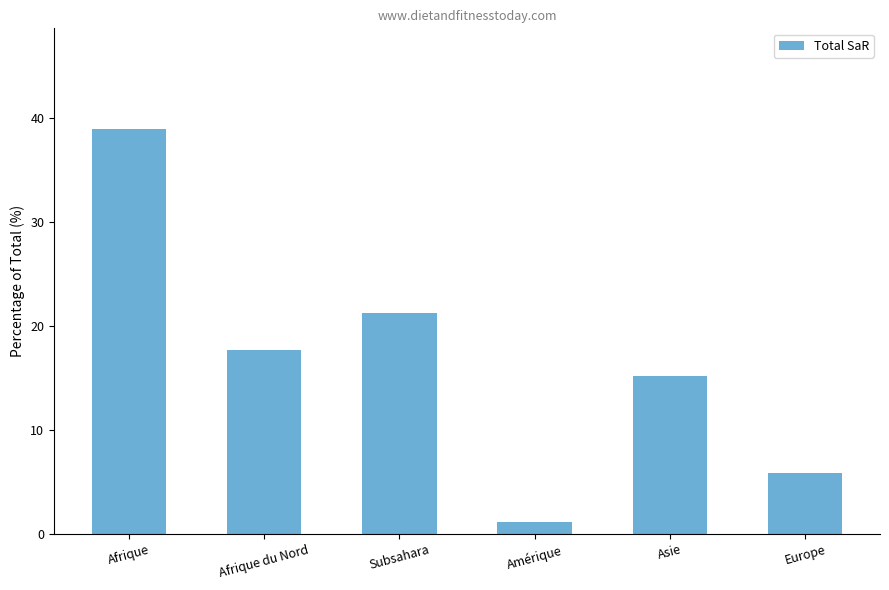

Reading right to left, what are all the values shown in this chart?

5.9	15.2	1.1	21.2	17.7	38.9